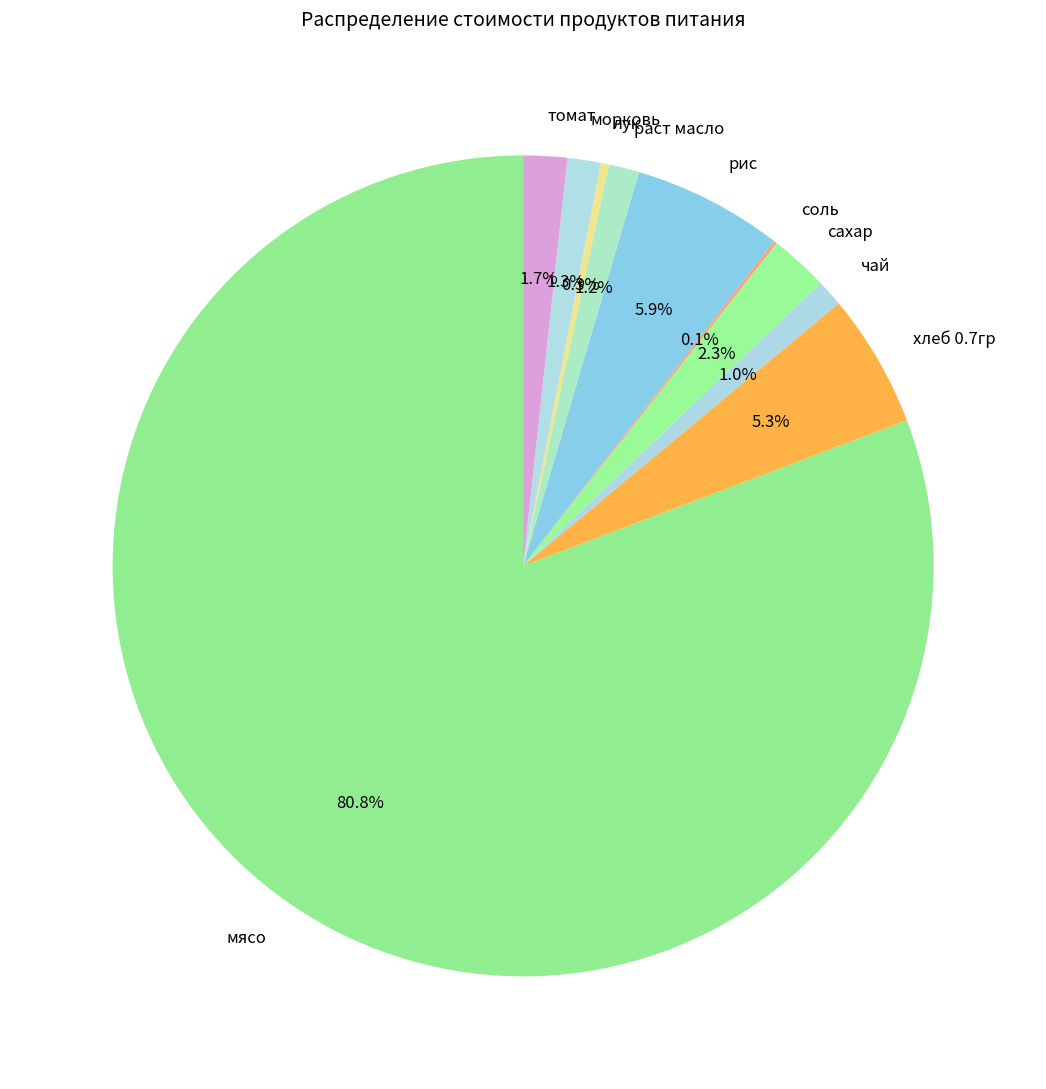

True or false: хлеб 0.7гр accounts for 5% of the total.

True